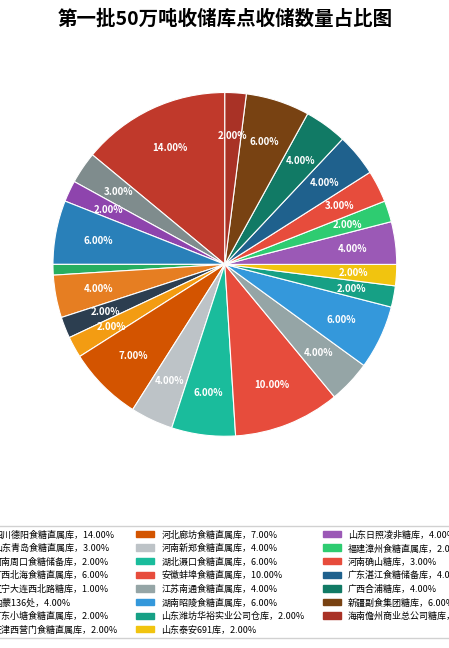

How many slices are in this pie chart?

23